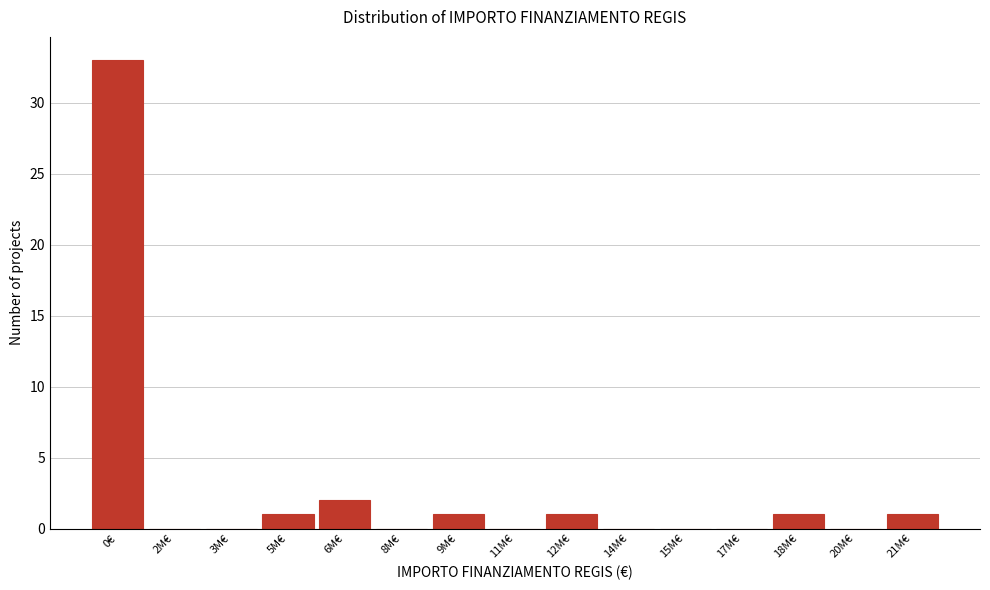

Reading left to right, what are all the values shown in this chart?

0€=33	2M€=0	3M€=0	5M€=1	6M€=2	8M€=0	9M€=1	11M€=0	12M€=1	14M€=0	15M€=0	17M€=0	18M€=1	20M€=0	21M€=1